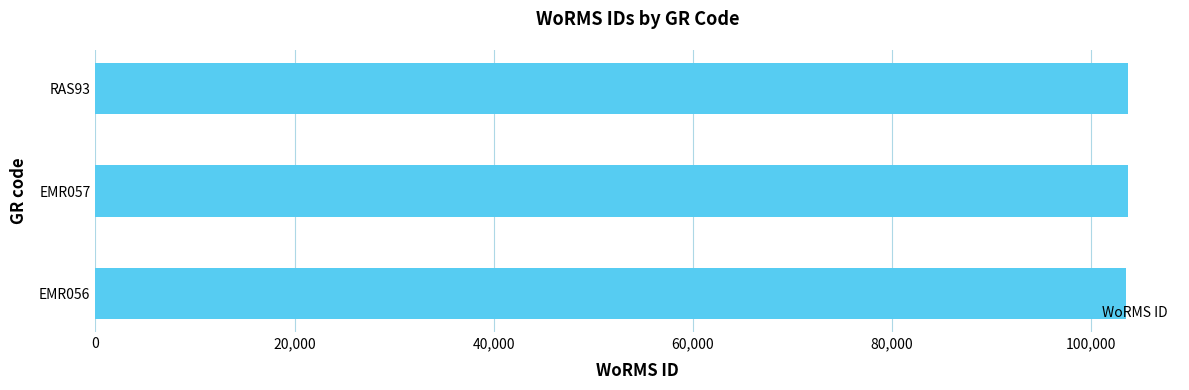

Count the number of categories in the chart.

3